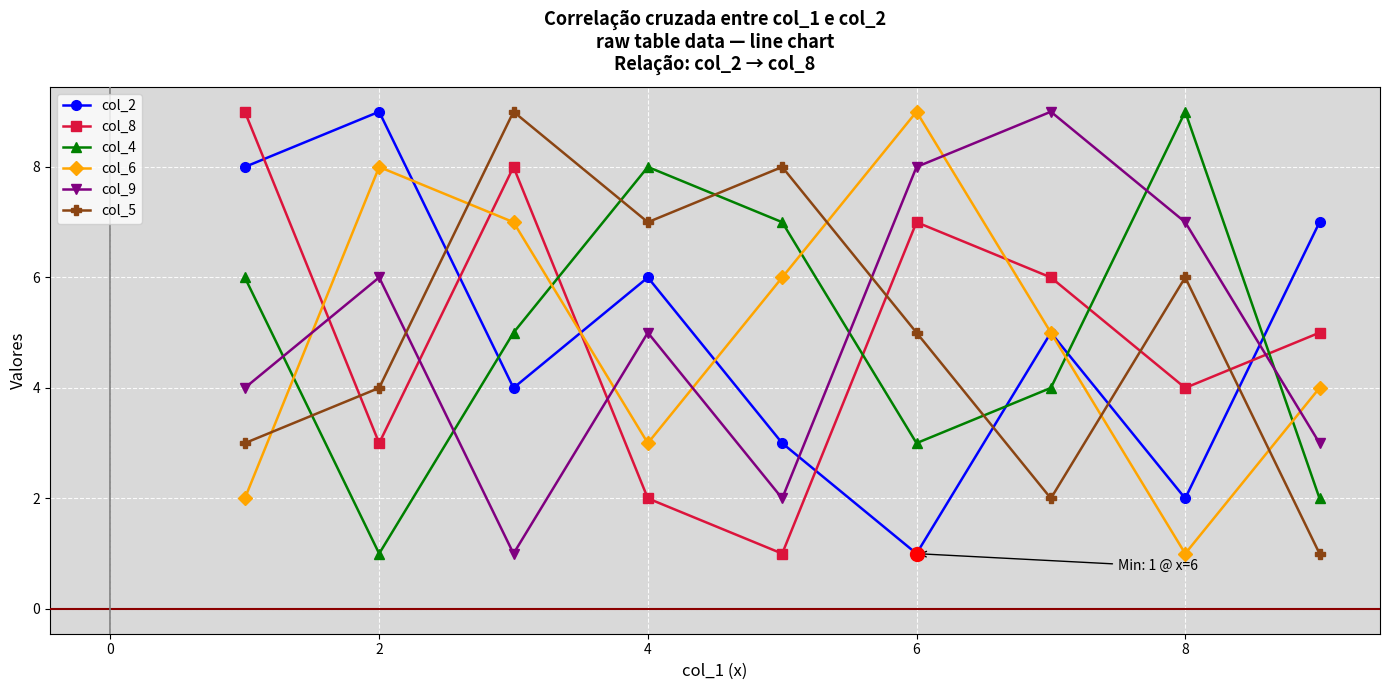

What is the greatest value displayed?

9